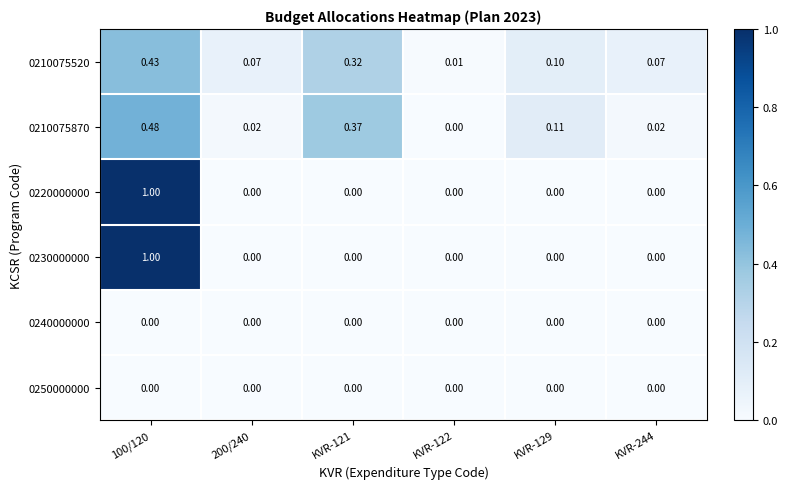

Is the value of 0210075870 at 200/240 greater than the value of 0240000000 at KVR-244?

Yes